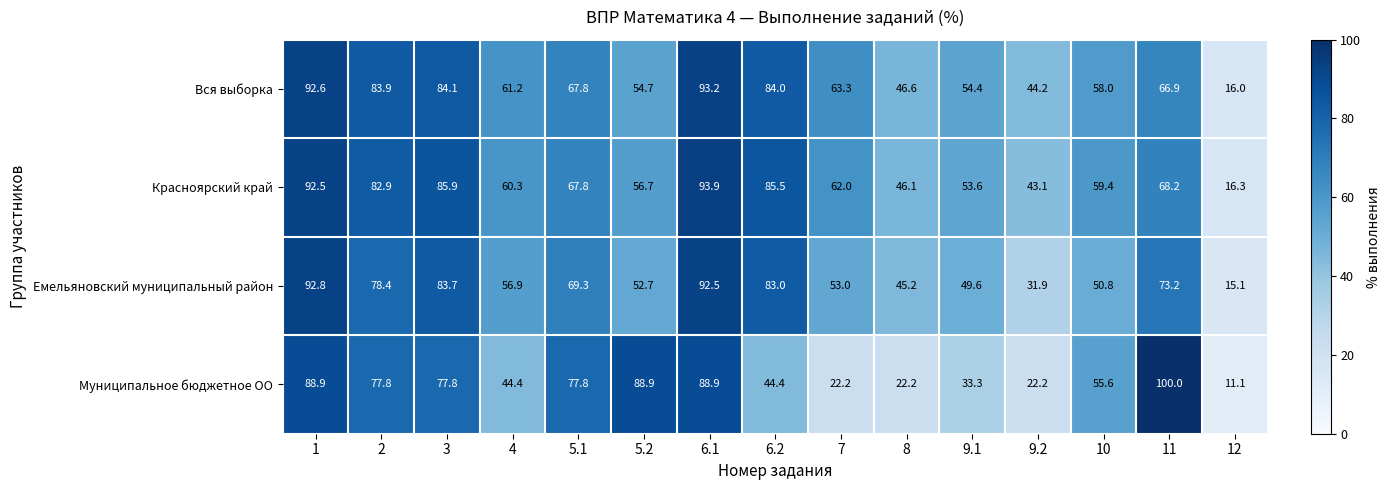

Which category has the lowest value across all series?

12